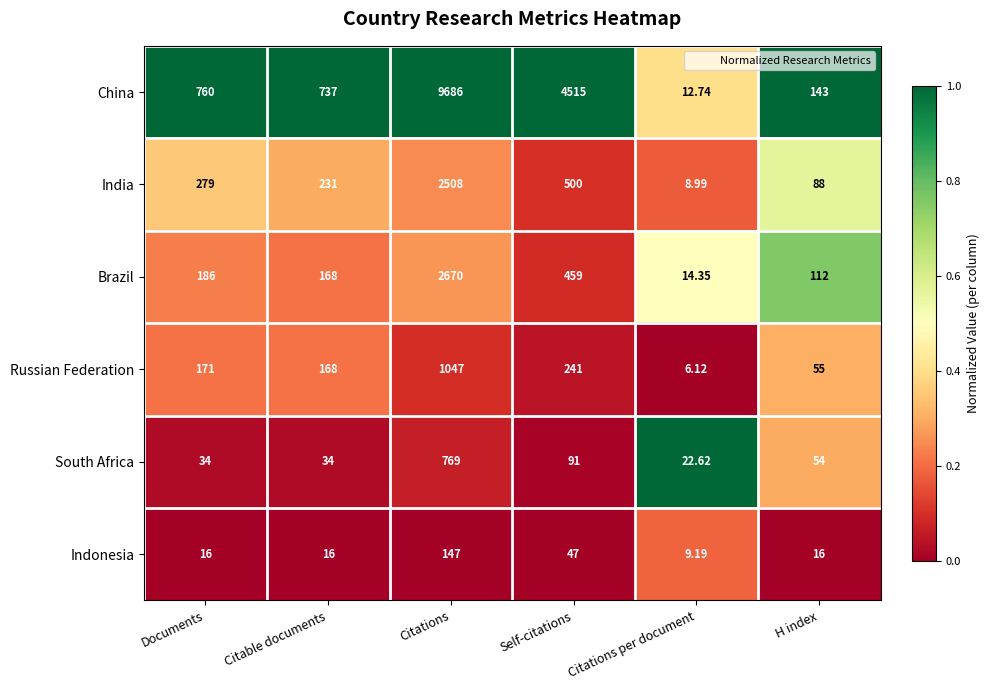

Between Self-citations and Citations per document, which series saw the biggest shift?

China